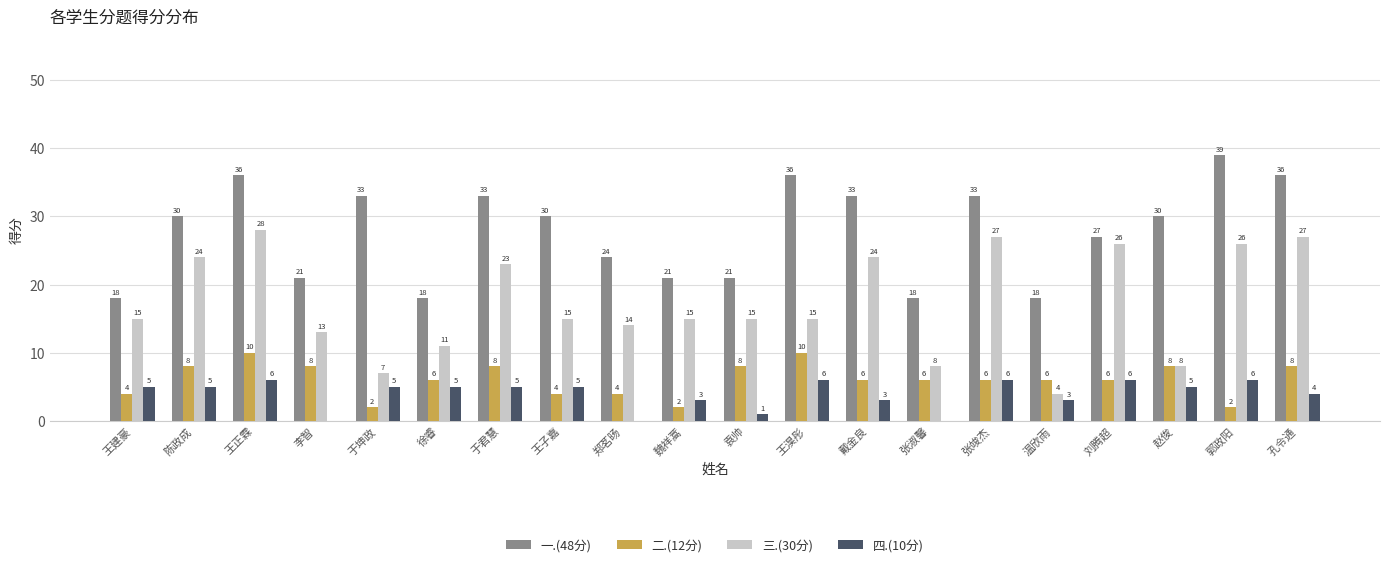

Which series changed the most between 郑茗旸 and 刘腾超?

三.(30分)